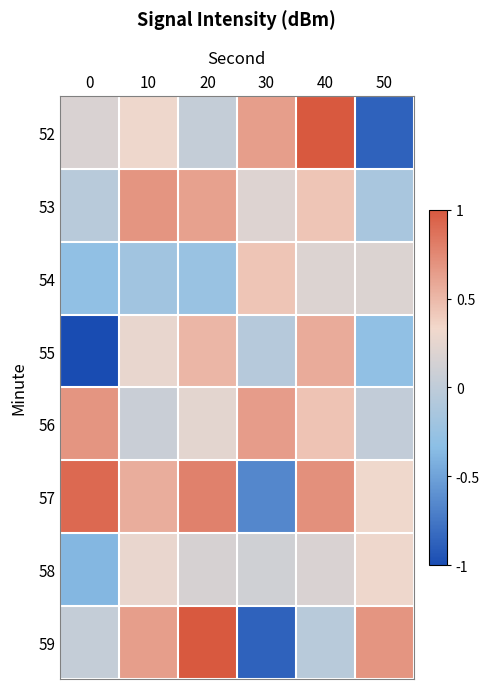

Between 30 and 40, which is larger?

40